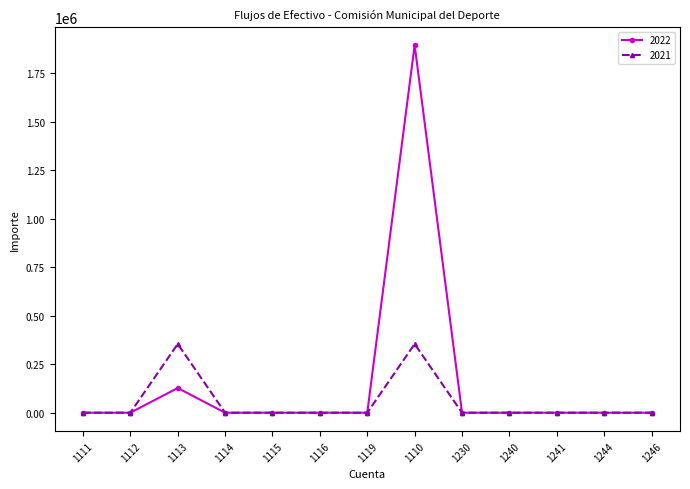

How many distinct data groups are displayed?

2